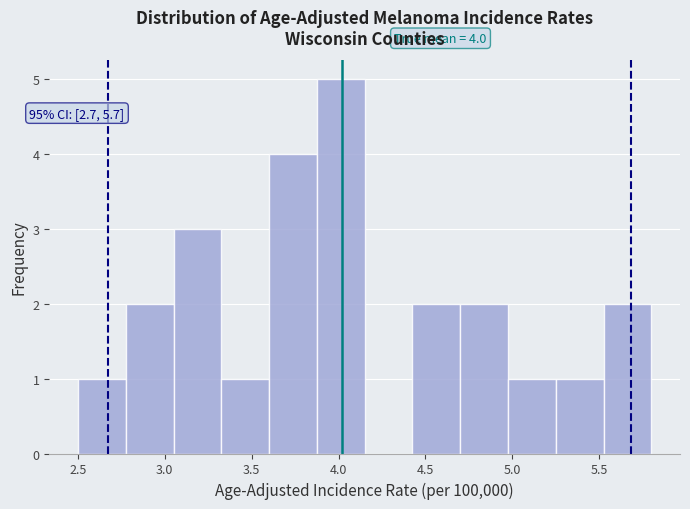

Over which range of the x-axis is the bar tallest?

3.875 to 4.150